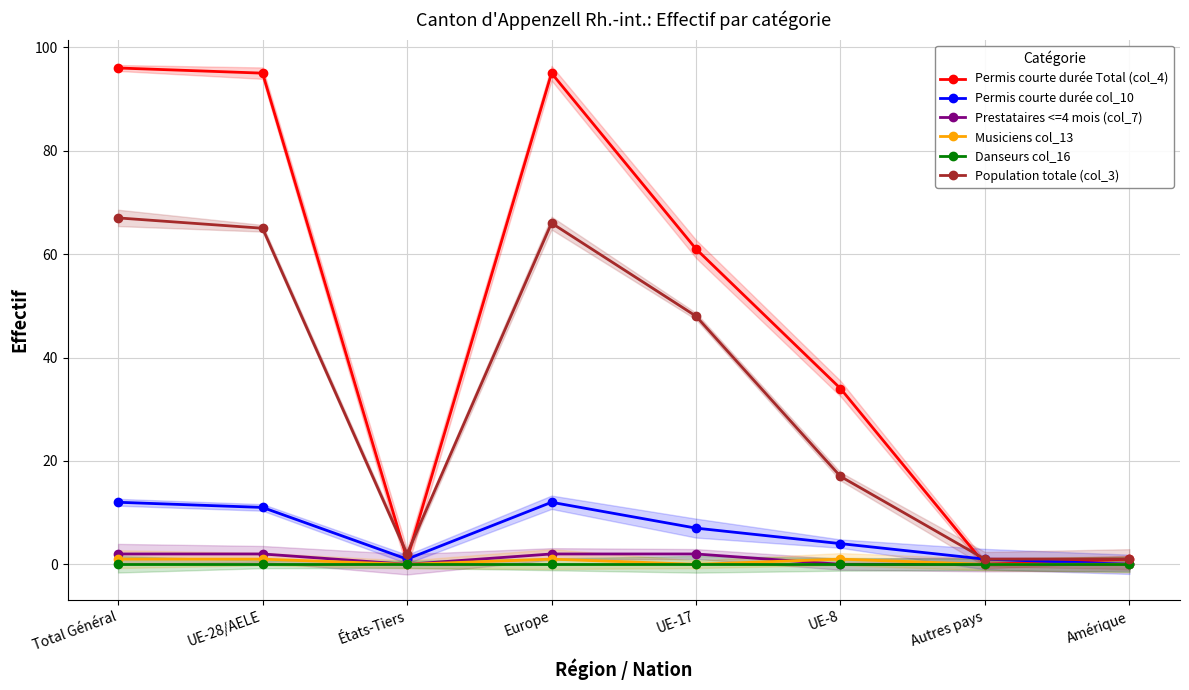

How many lines are shown in the chart?

6